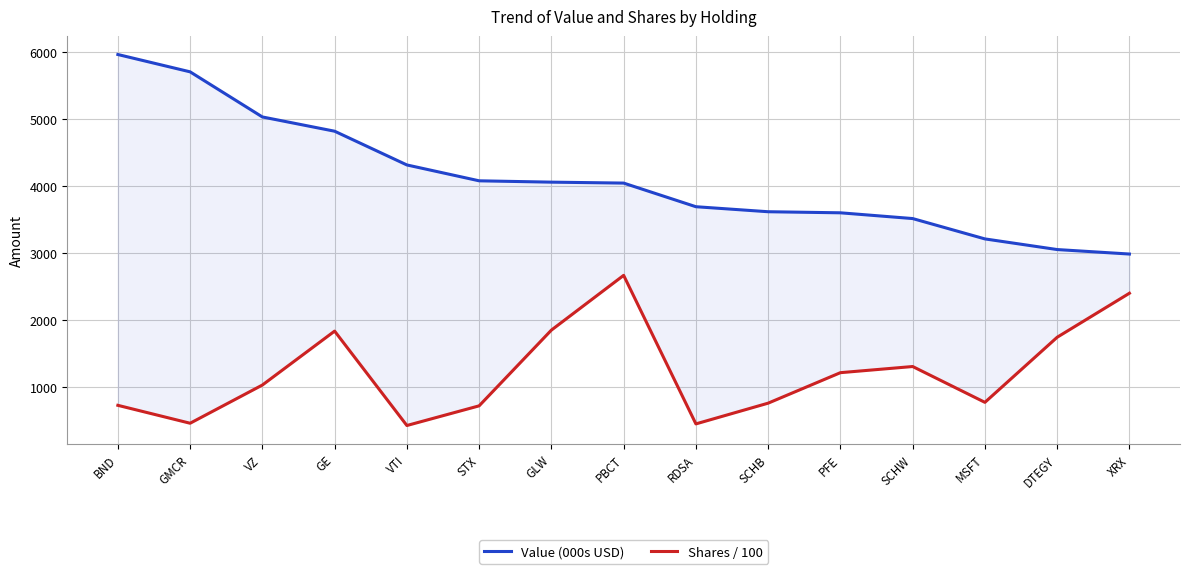

What is the label of the 8th point from the left?

PBCT